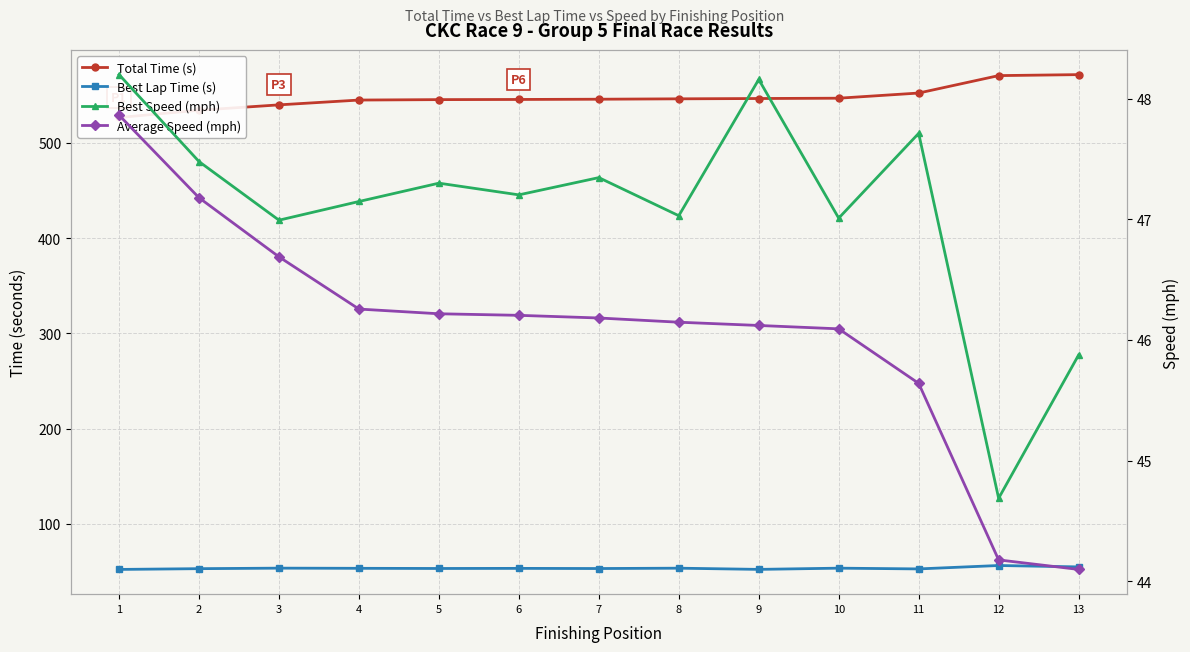

What is the difference between the highest and lowest values at 7?

499.5